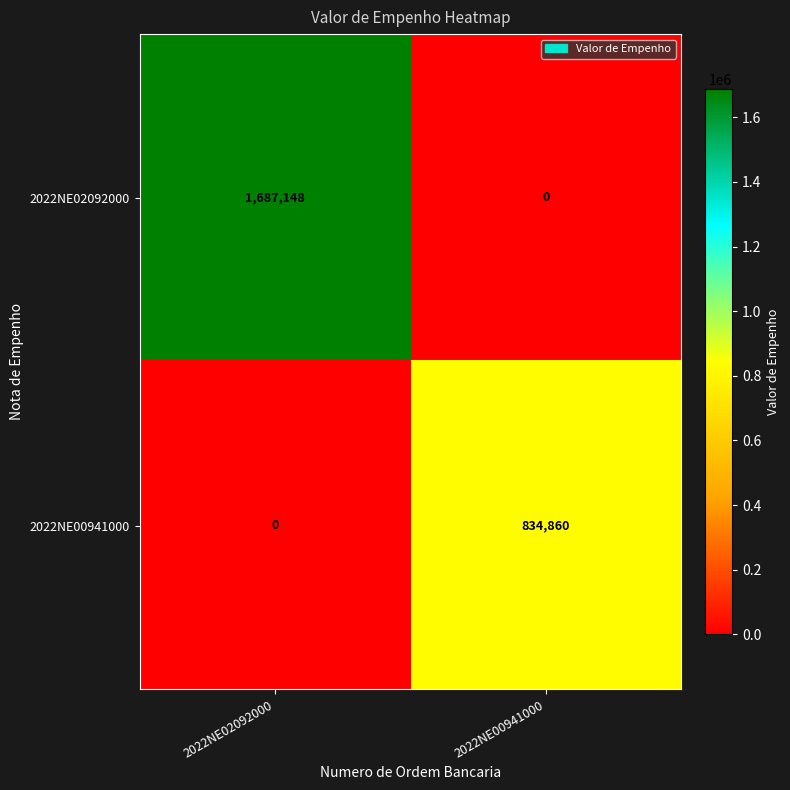

What is the total value across all series at 2022NE02092000?

1687148